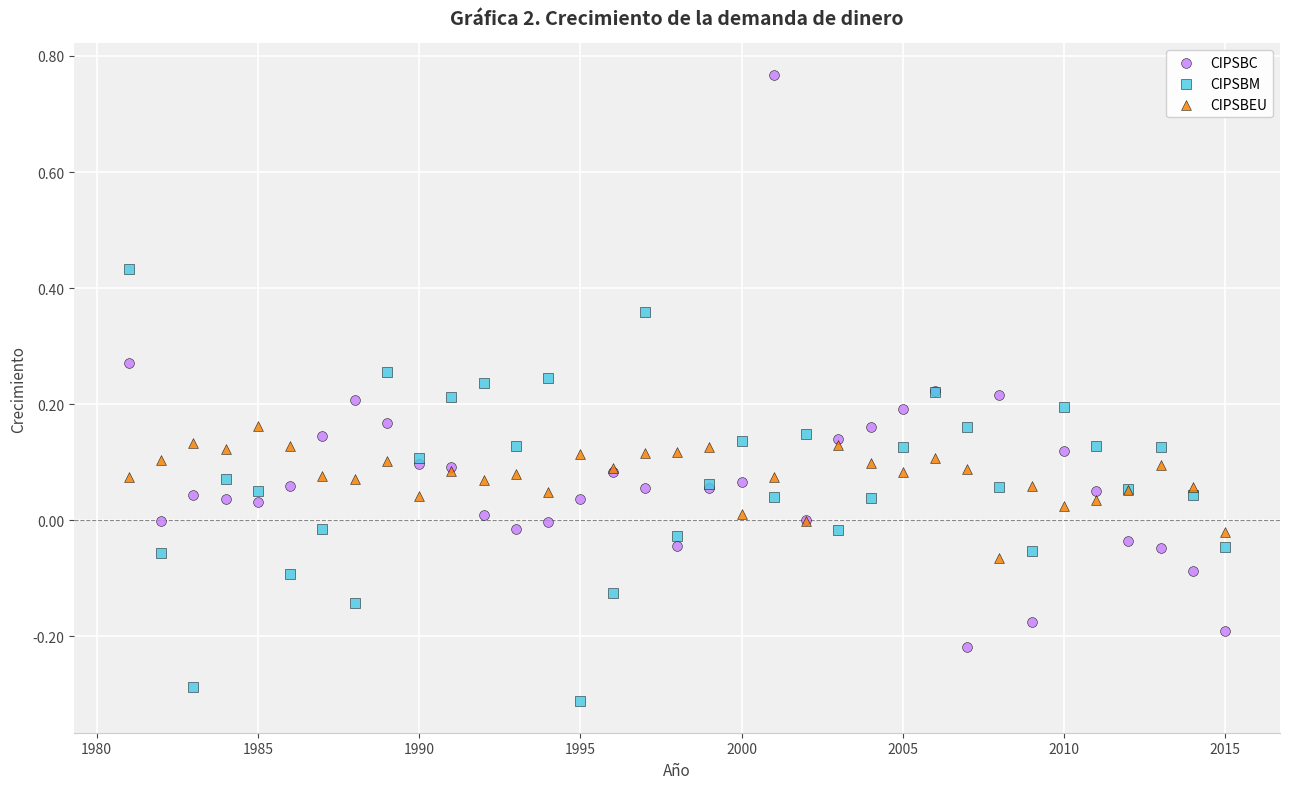

Which series reaches the minimum Y coordinate?

CIPSBM